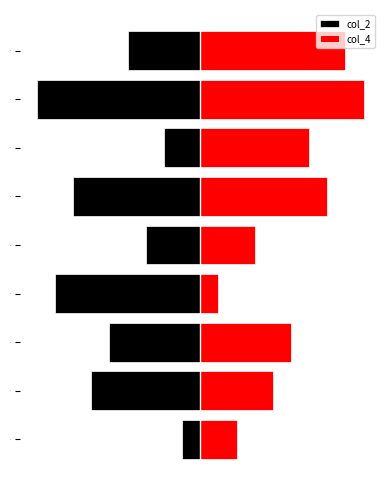

What is the spread (max minus min) of values at 1?

3